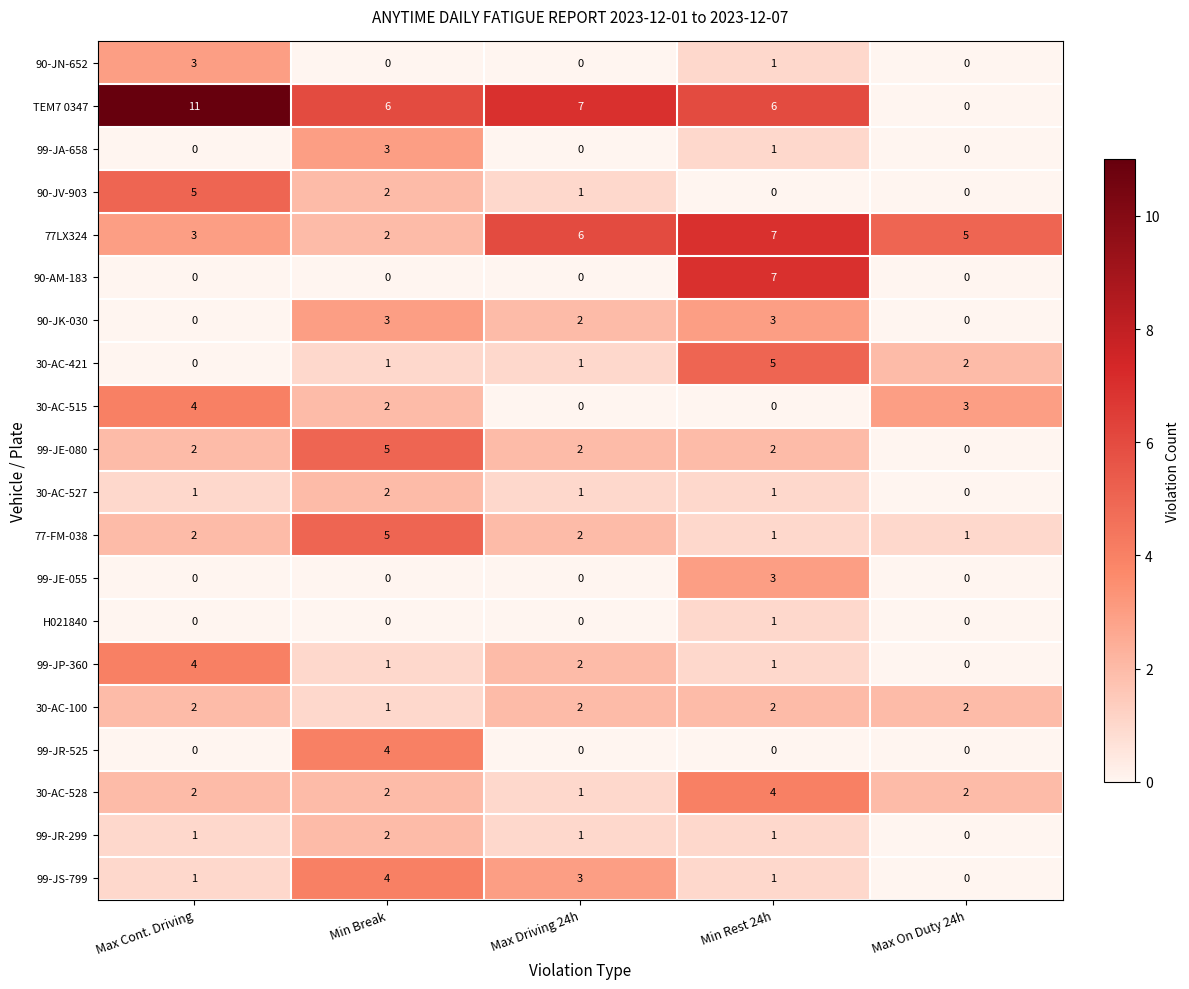

At how many categories does at least one series exceed 1?

5